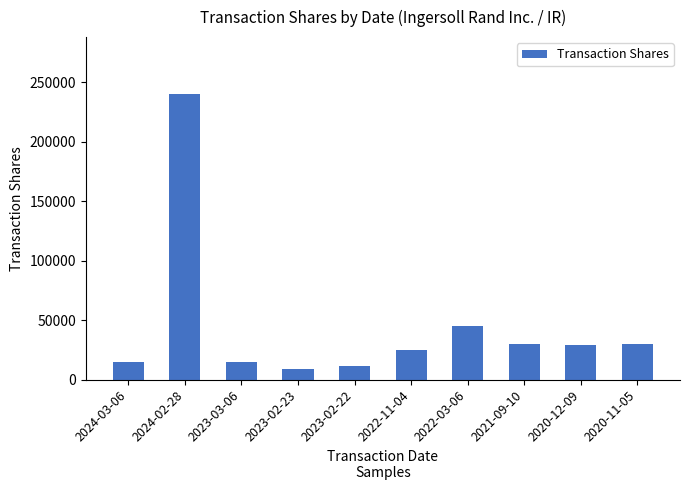

What is the maximum value shown in the chart?

240000